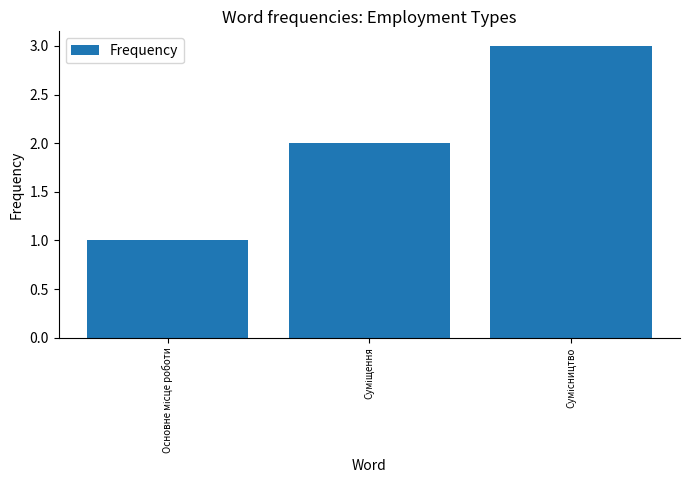

What is the greatest value displayed?

3